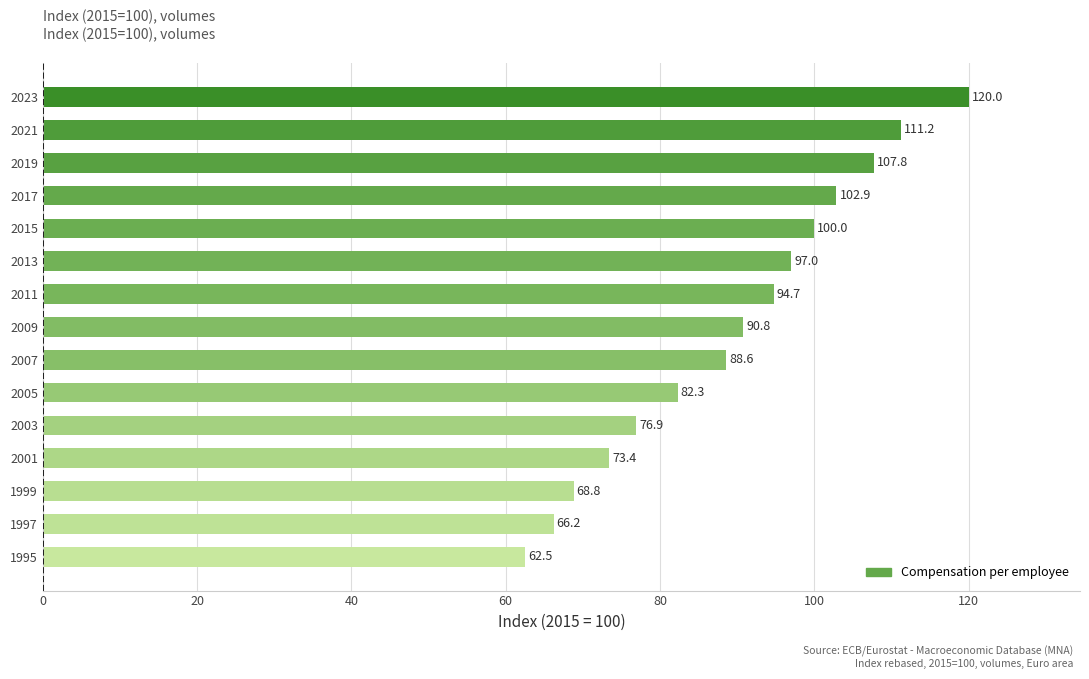

The chart shows a value of 62.5 at 1995. True or false?

True